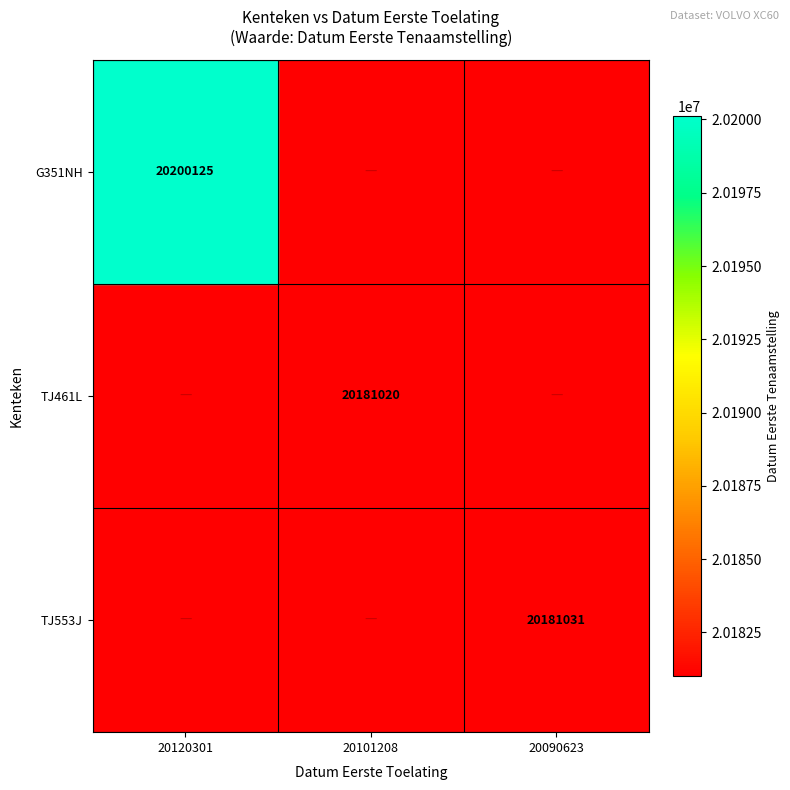

Count the number of data series in this chart.

3